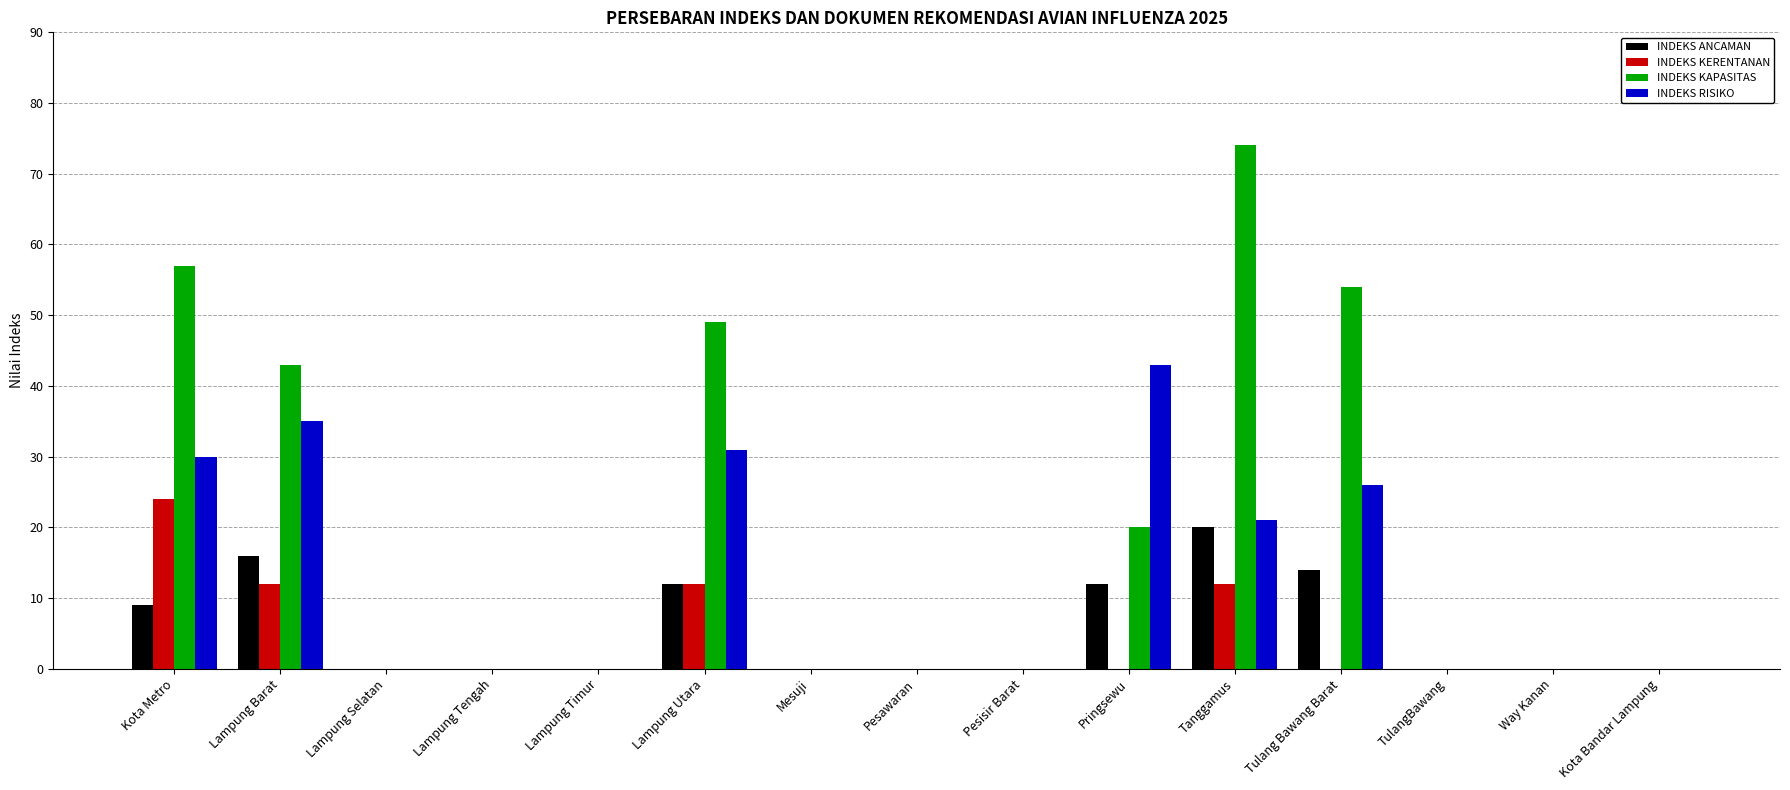

Reading left to right, list all the values displayed in this chart.

INDEKS ANCAMAN: Kota Metro=9	Lampung Barat=16	Lampung Selatan=0	Lampung Tengah=0	Lampung Timur=0	Lampung Utara=12	Mesuji=0	Pesawaran=0	Pesisir Barat=0	Pringsewu=12	Tanggamus=20	Tulang Bawang Barat=14	TulangBawang=0	Way Kanan=0	Kota Bandar Lampung=0
INDEKS KERENTANAN: Kota Metro=24	Lampung Barat=12	Lampung Selatan=0	Lampung Tengah=0	Lampung Timur=0	Lampung Utara=12	Mesuji=0	Pesawaran=0	Pesisir Barat=0	Pringsewu=0	Tanggamus=12	Tulang Bawang Barat=0	TulangBawang=0	Way Kanan=0	Kota Bandar Lampung=0
INDEKS KAPASITAS: Kota Metro=57	Lampung Barat=43	Lampung Selatan=0	Lampung Tengah=0	Lampung Timur=0	Lampung Utara=49	Mesuji=0	Pesawaran=0	Pesisir Barat=0	Pringsewu=20	Tanggamus=74	Tulang Bawang Barat=54	TulangBawang=0	Way Kanan=0	Kota Bandar Lampung=0
INDEKS RISIKO: Kota Metro=30	Lampung Barat=35	Lampung Selatan=0	Lampung Tengah=0	Lampung Timur=0	Lampung Utara=31	Mesuji=0	Pesawaran=0	Pesisir Barat=0	Pringsewu=43	Tanggamus=21	Tulang Bawang Barat=26	TulangBawang=0	Way Kanan=0	Kota Bandar Lampung=0